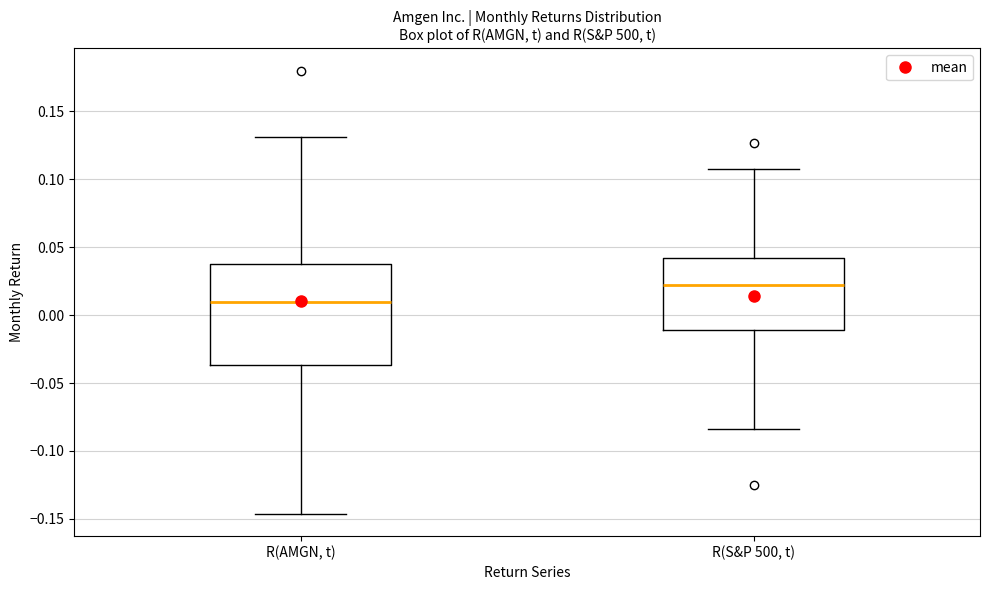

Reading left to right, read every box against the y-axis: the position of its median line, the range the box covers, and the ends of its whiskers. The values are not printed on the chart, so give them approximately, as read against the axis.

R(AMGN, t): median 0.010, box -0.035 to 0.035, whiskers -0.145 to 0.130
R(S&P 500, t): median 0.020, box -0.010 to 0.040, whiskers -0.085 to 0.110